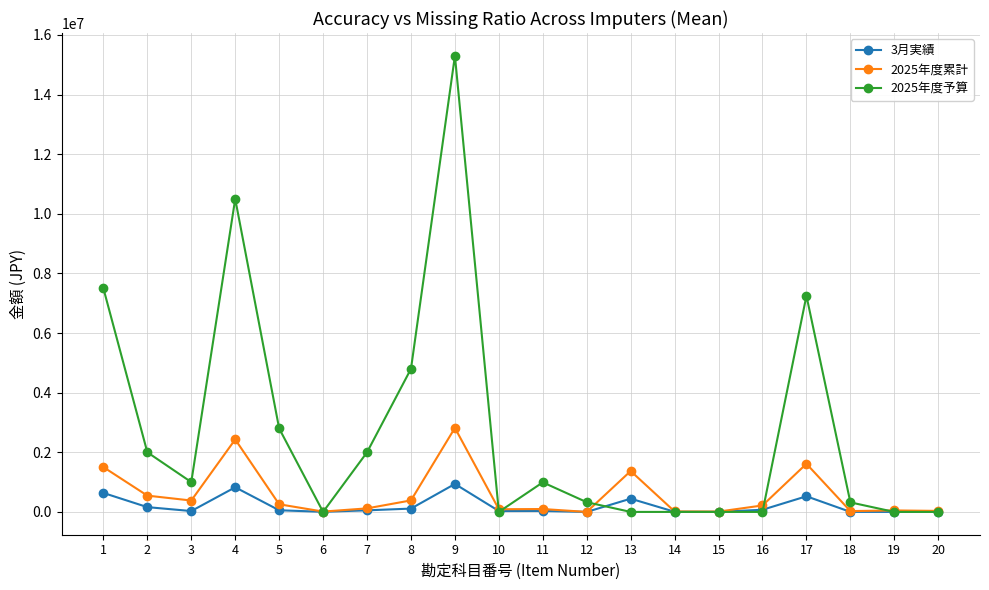

Rank the series by their maximum value, from lowest to highest.

3月実績, 2025年度累計, 2025年度予算